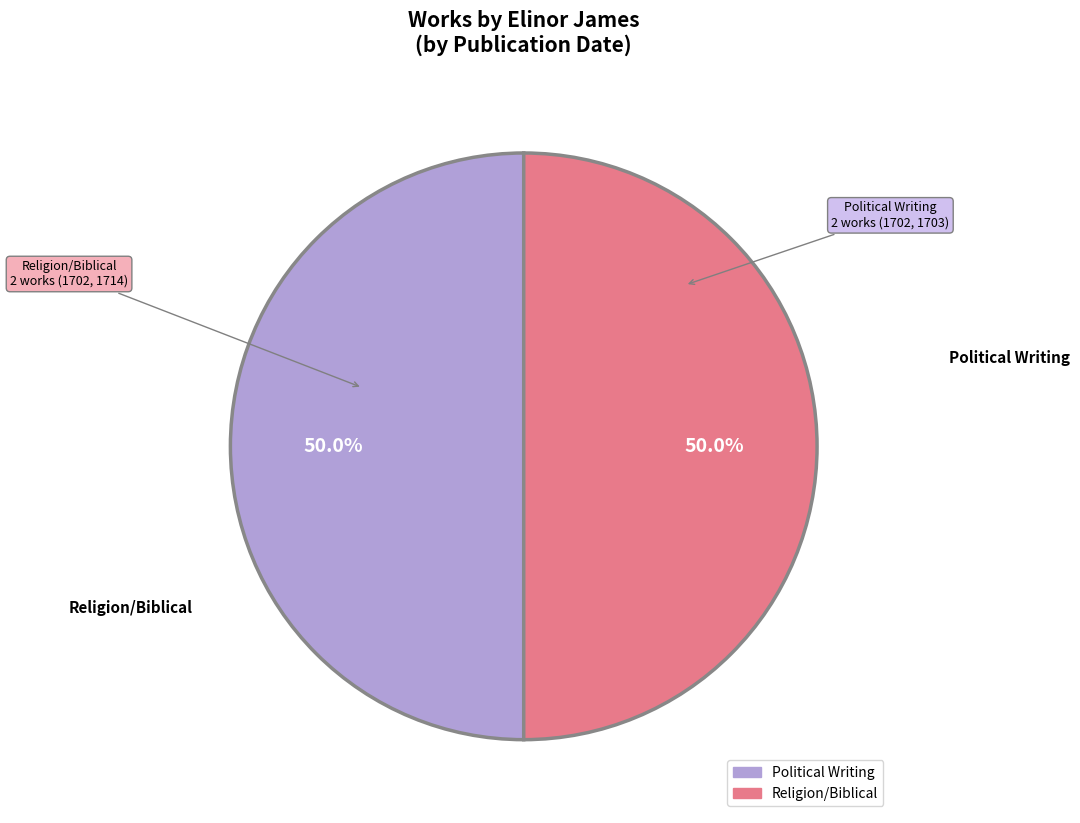

How many segments does this pie chart have?

2